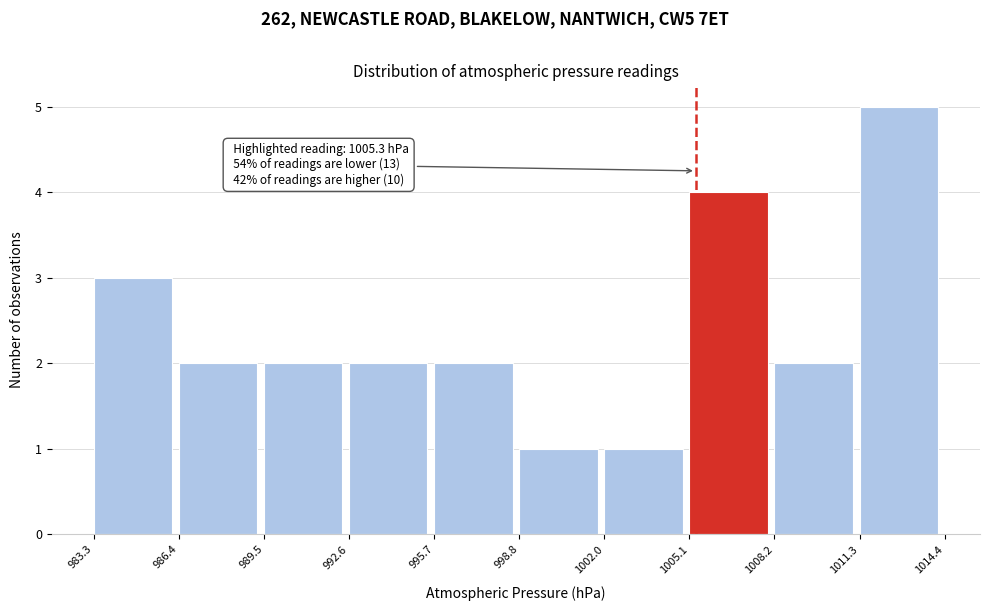

Which range on the x-axis has the tallest bar?

1011.3 to 1014.4